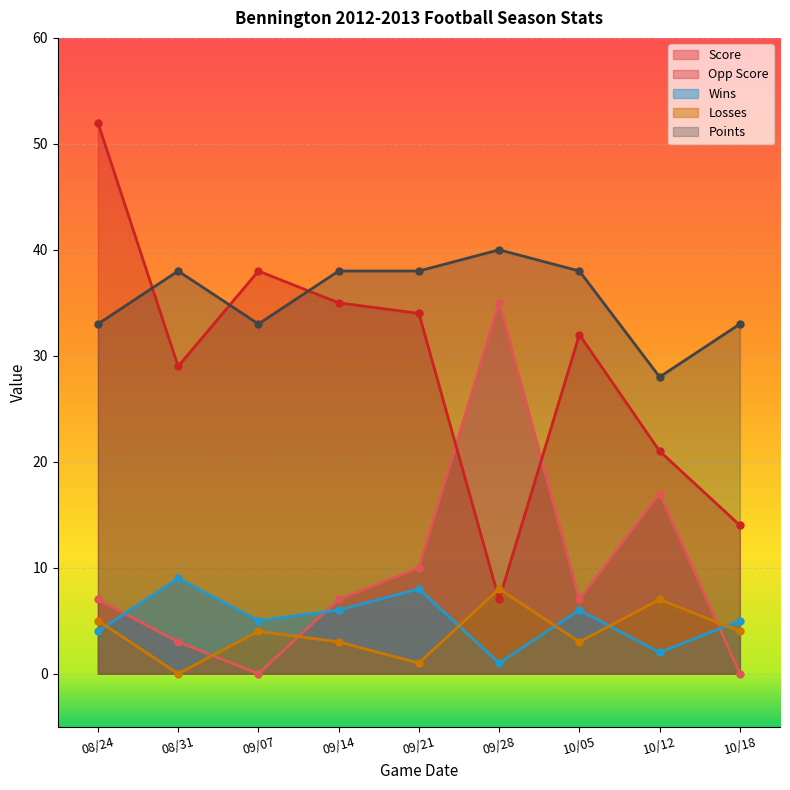

What is the label of the 5th point from the right?

09/21